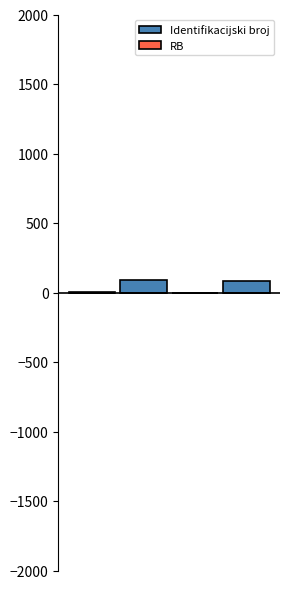

Which series has the widest spread of values?

Identifikacijski (inventurni broj)